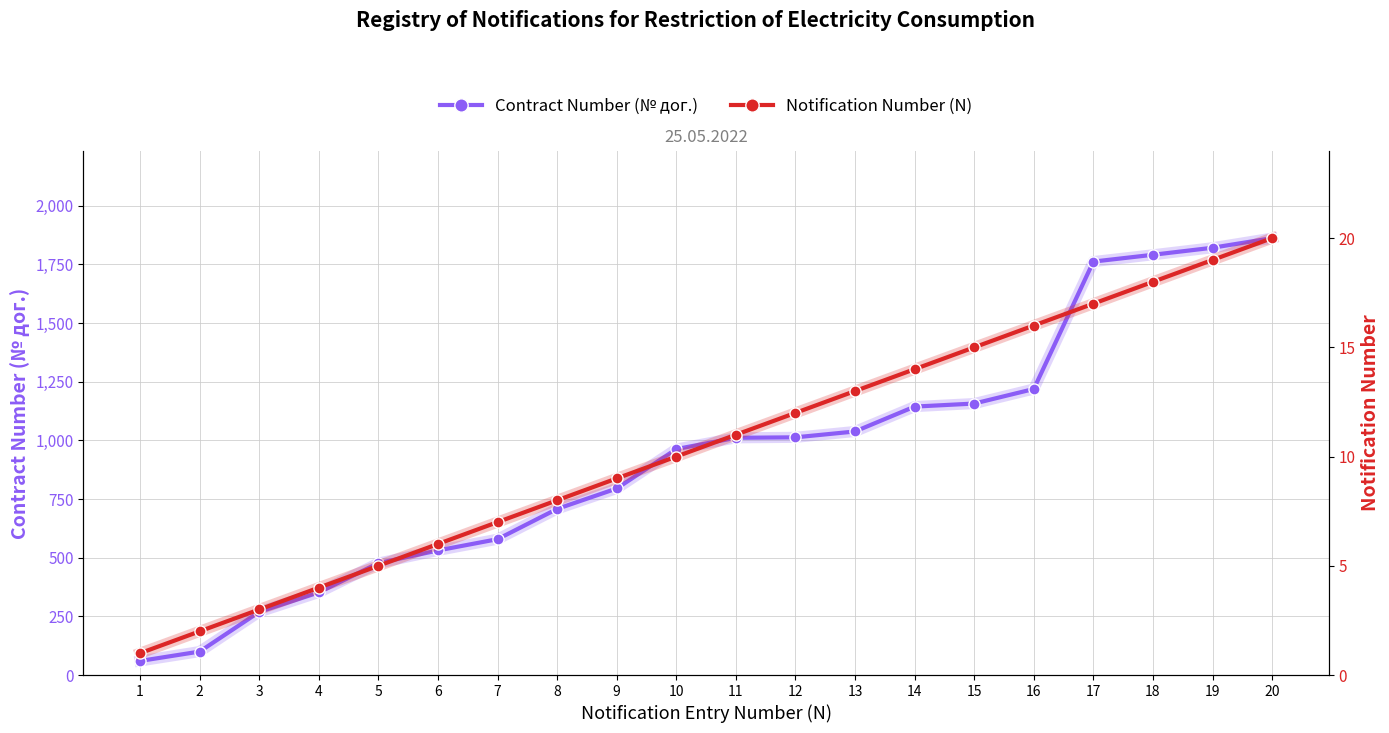

True or false: Notification Number (N) has a value of 8 at 5.

False